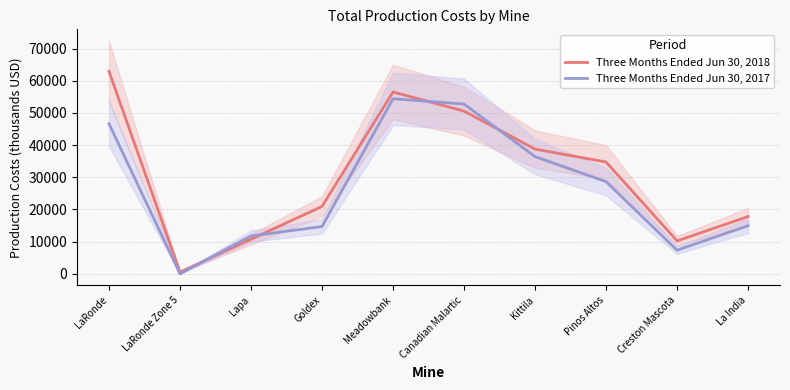

Is this an area chart (filled region under the line)?

No